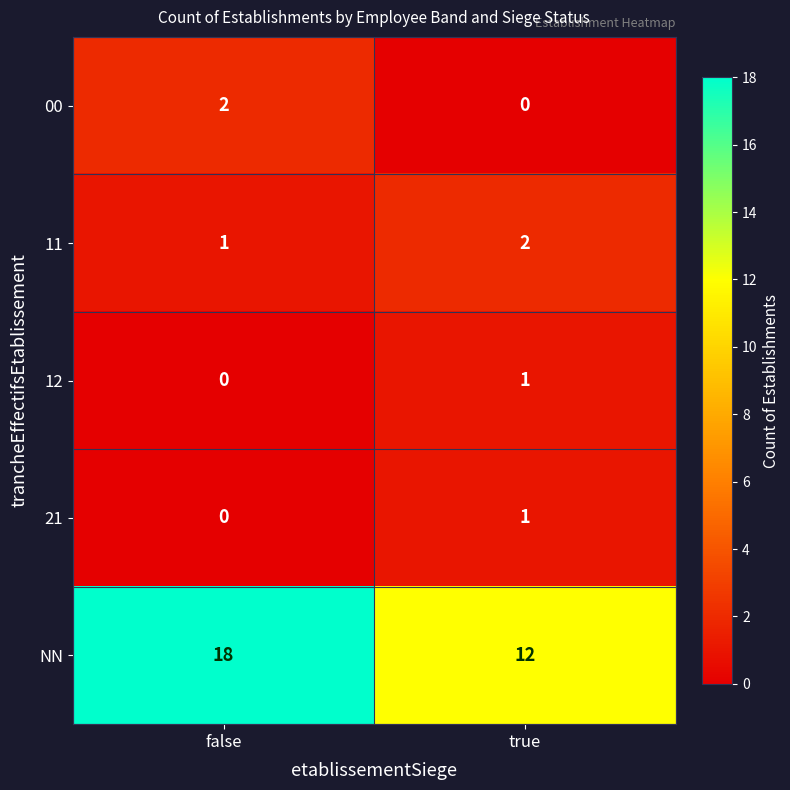

Reading left to right, transcribe all the data shown in this chart.

00: false=2	true=0
11: false=1	true=2
12: false=0	true=1
21: false=0	true=1
NN: false=18	true=12